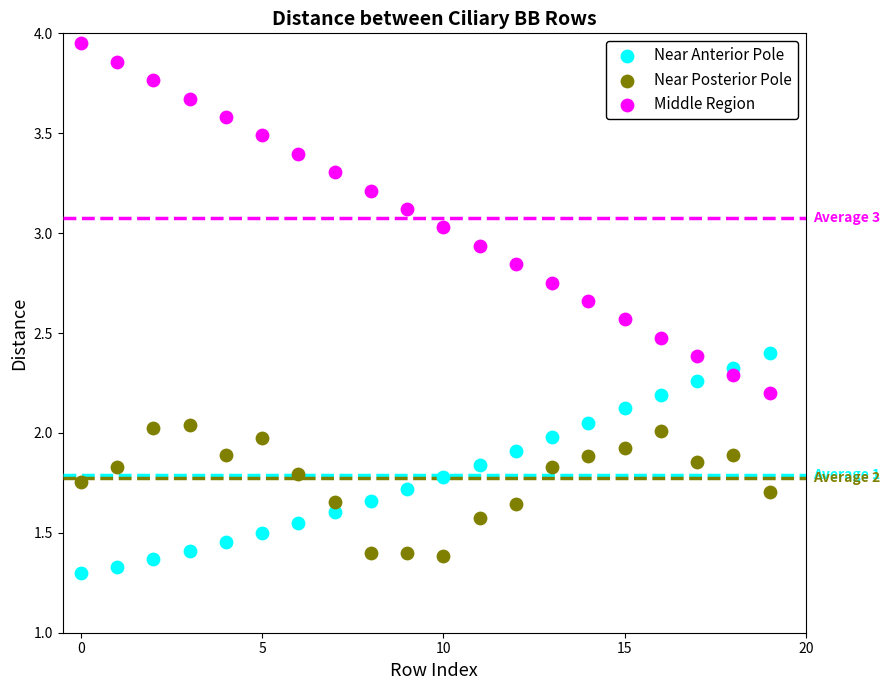

Which series contains the highest Y value?

Middle Region